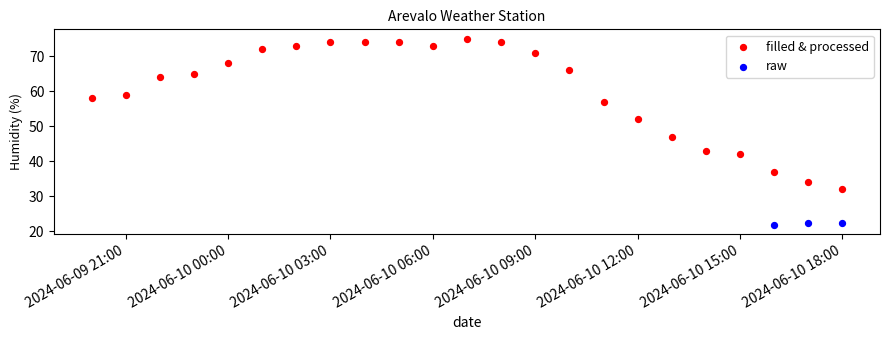

Which series reaches the minimum Y coordinate?

raw